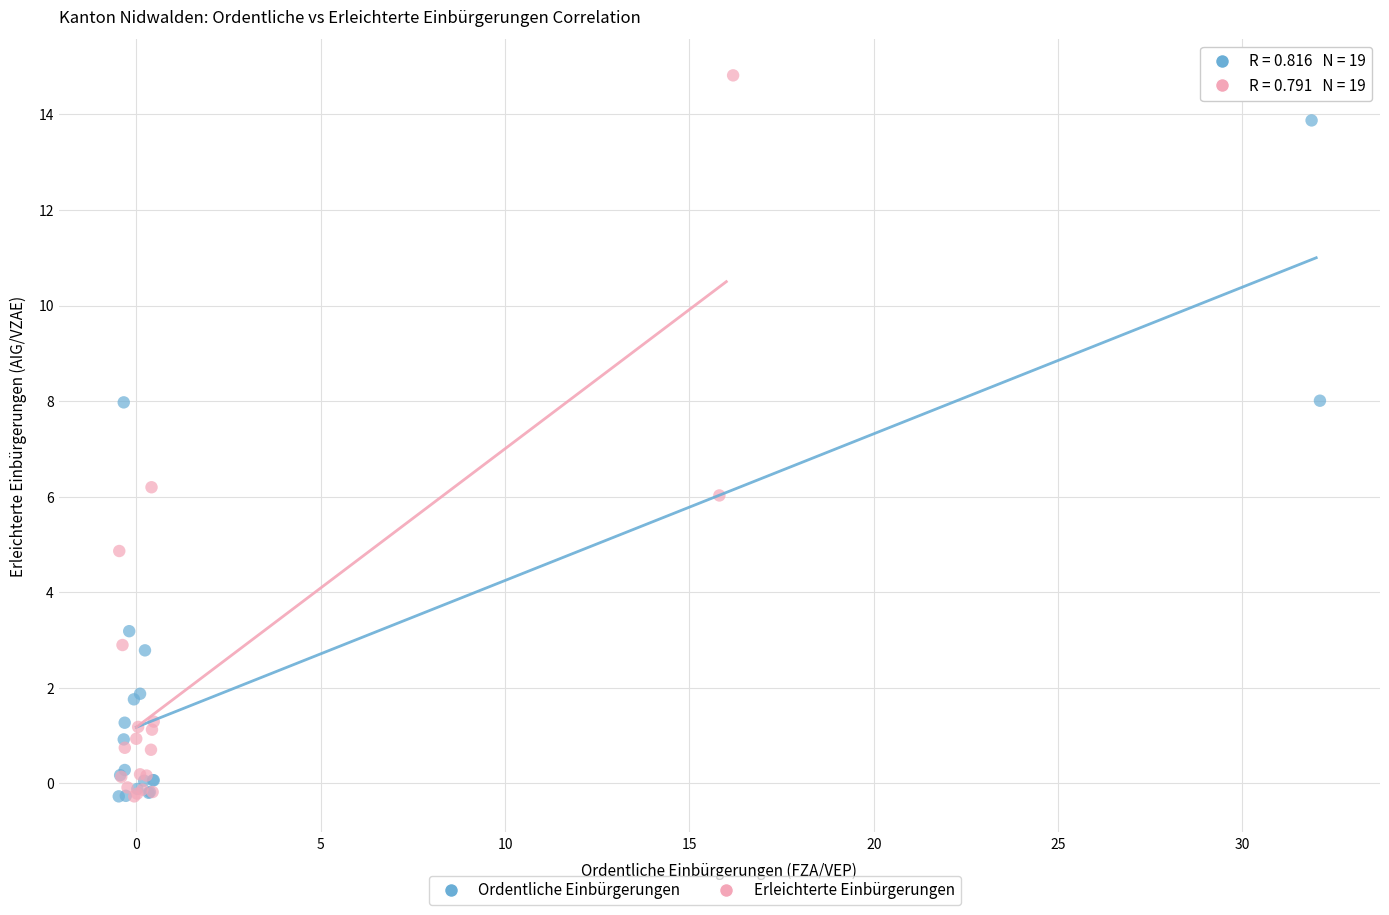

Which series has the largest Y range (max minus min)?

Erleichterte Einbürgerungen